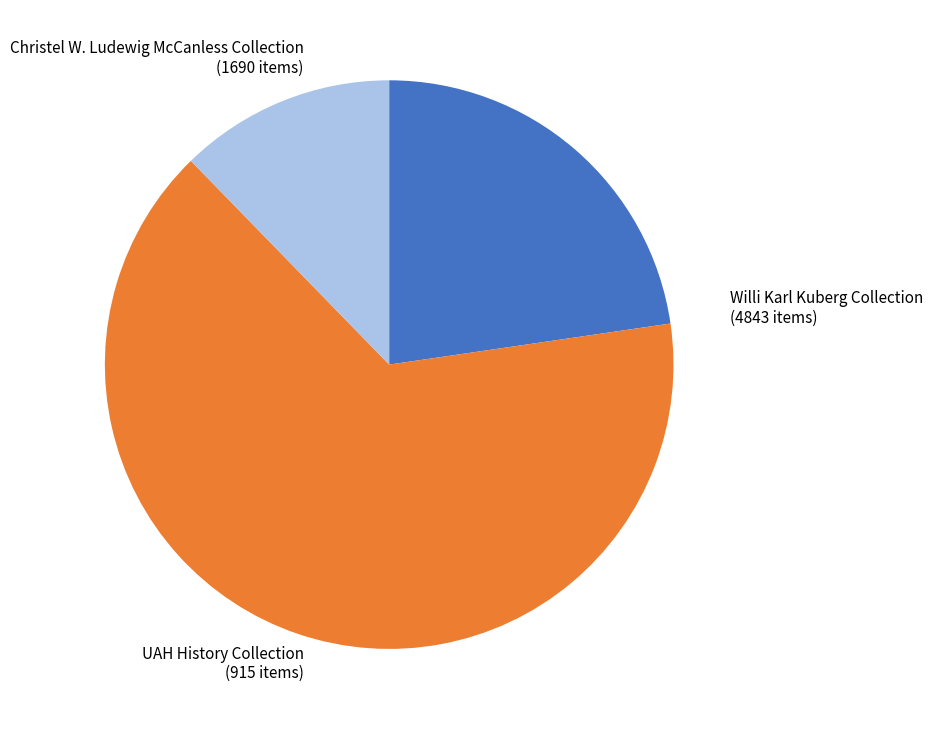

Is there a majority slice in this chart?

Yes